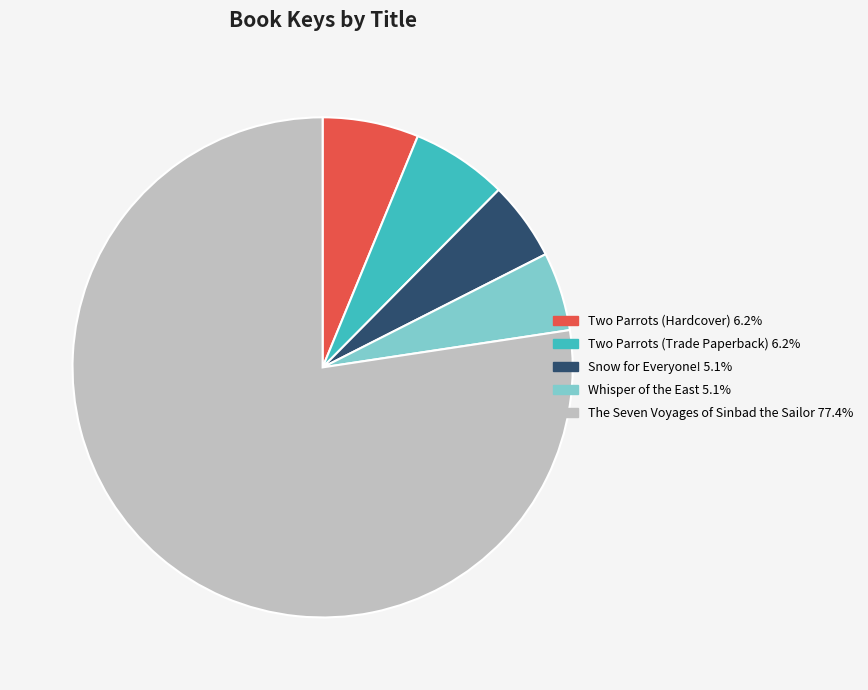

Which category accounts for the majority?

The Seven Voyages of Sinbad the Sailor